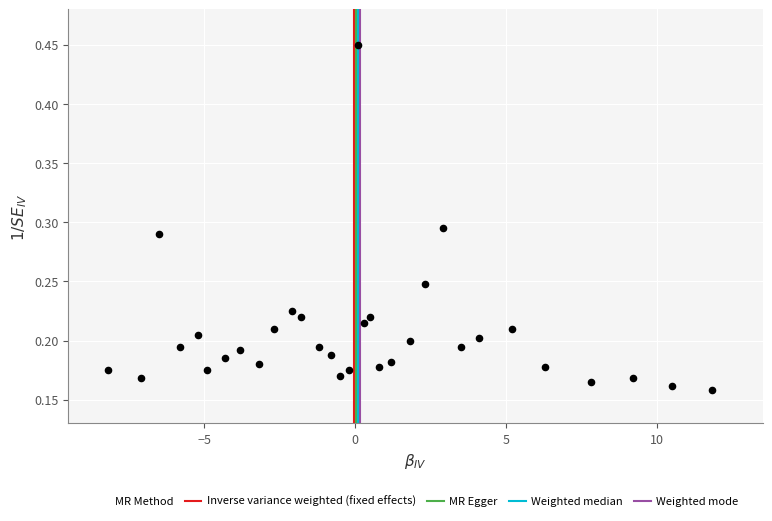

What is the range of X values (max minus min)?

20.0